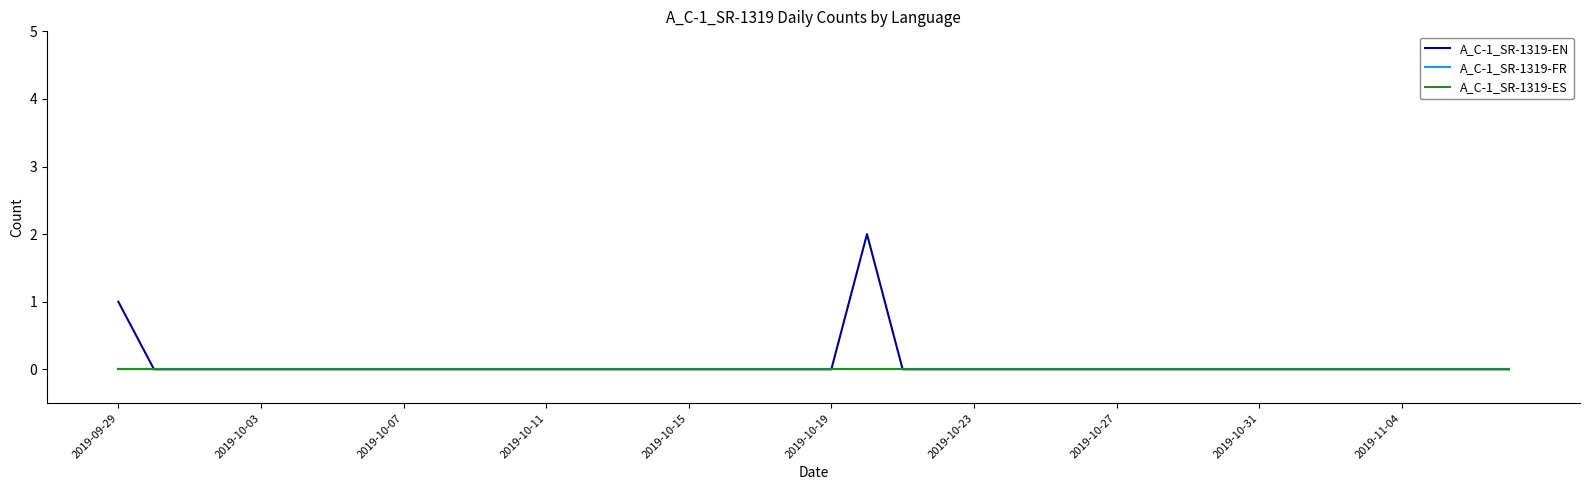

Does the chart have visible grid lines?

No